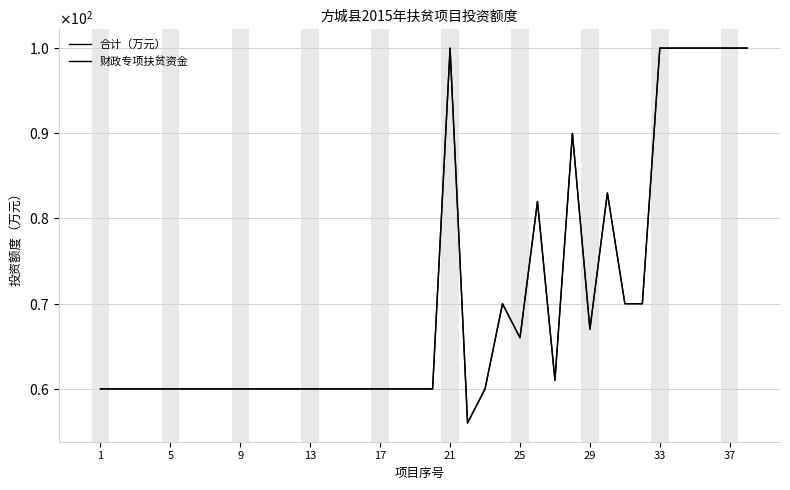

True or false: 合计（万元） and 财政专项扶贫资金 intersect in this chart.

False